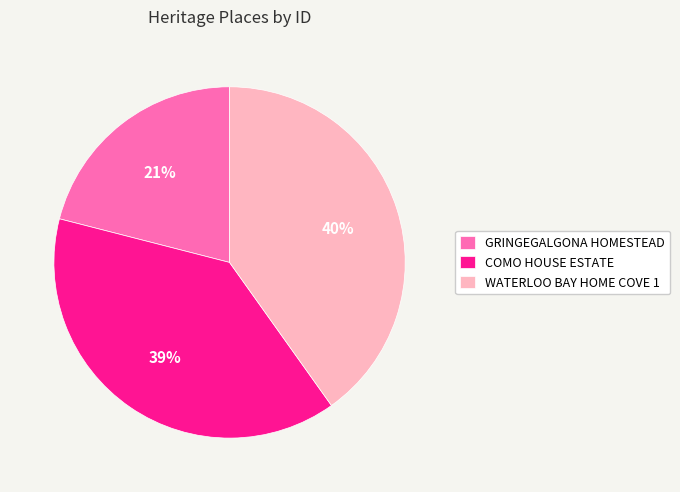

Does any single category account for the majority?

No